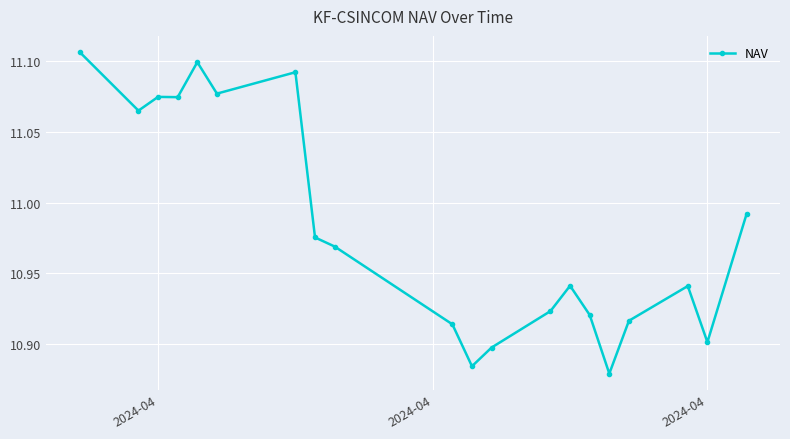

True or false: there are more than 2 points higher than both neighbors.

True